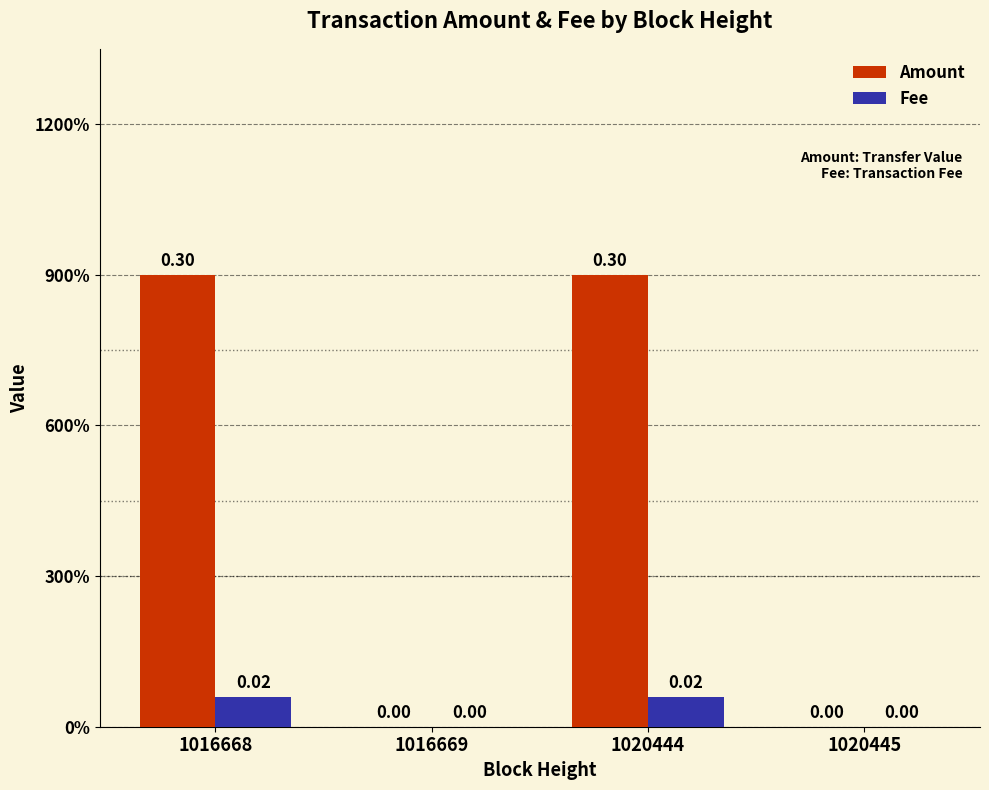

Are the bars horizontal?

No